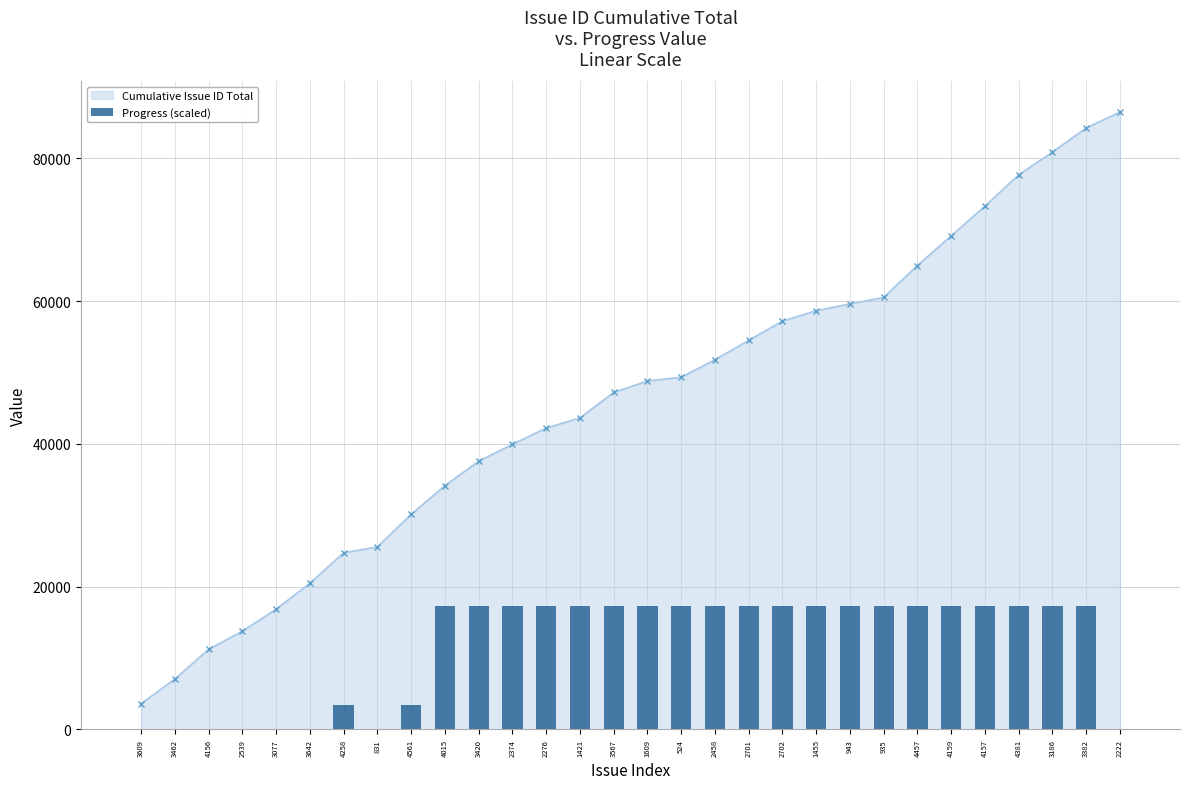

How many positive values are there?

22